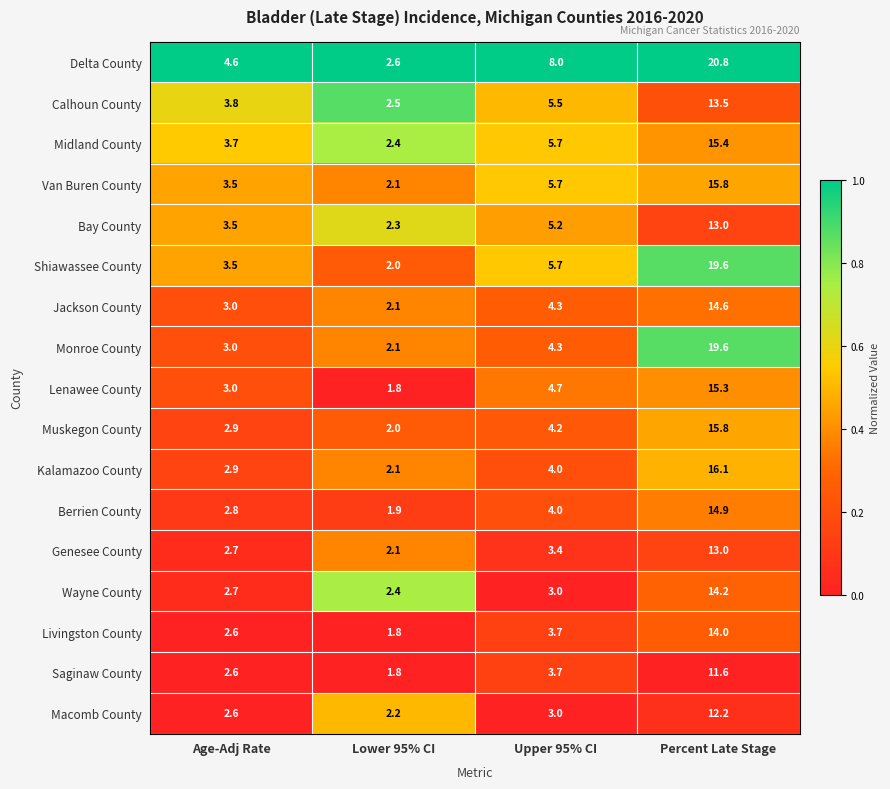

What is the difference between the second highest and minimum values in the Macomb County series?

0.8